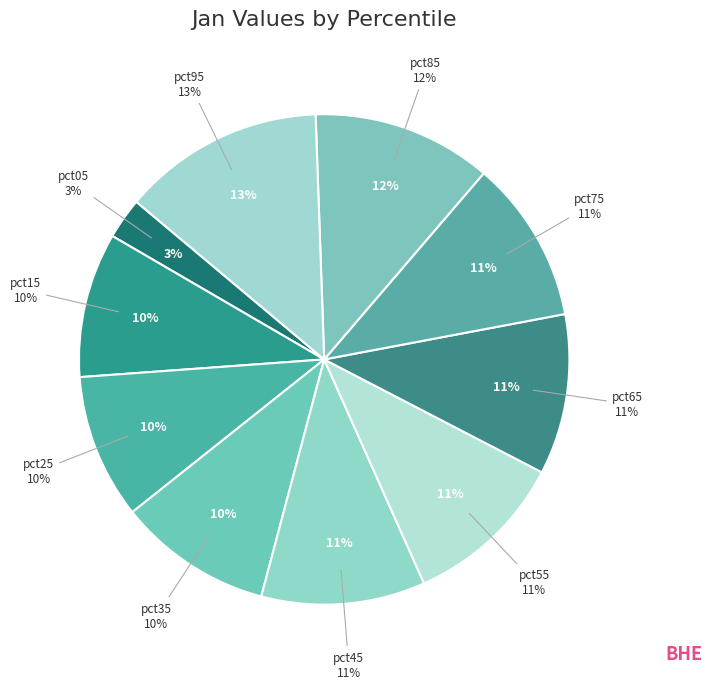

Count the number of slices in the pie.

10